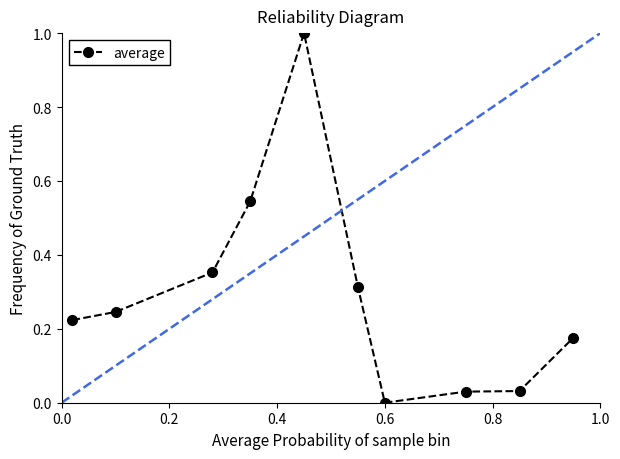

Count the number of values greater than 0.

9